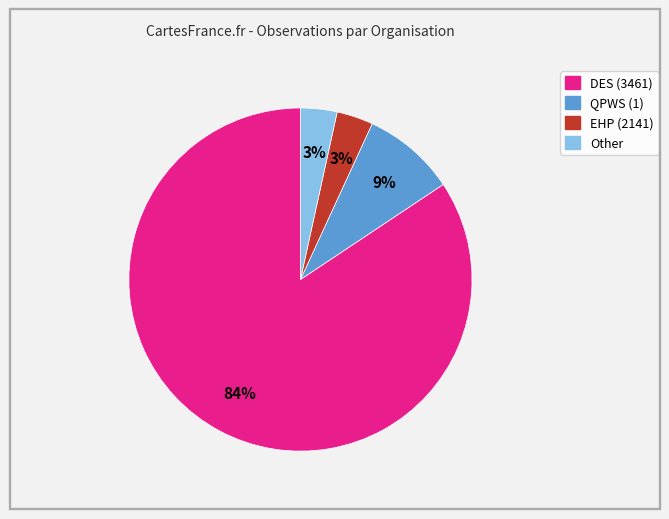

Does any single category account for the majority?

Yes